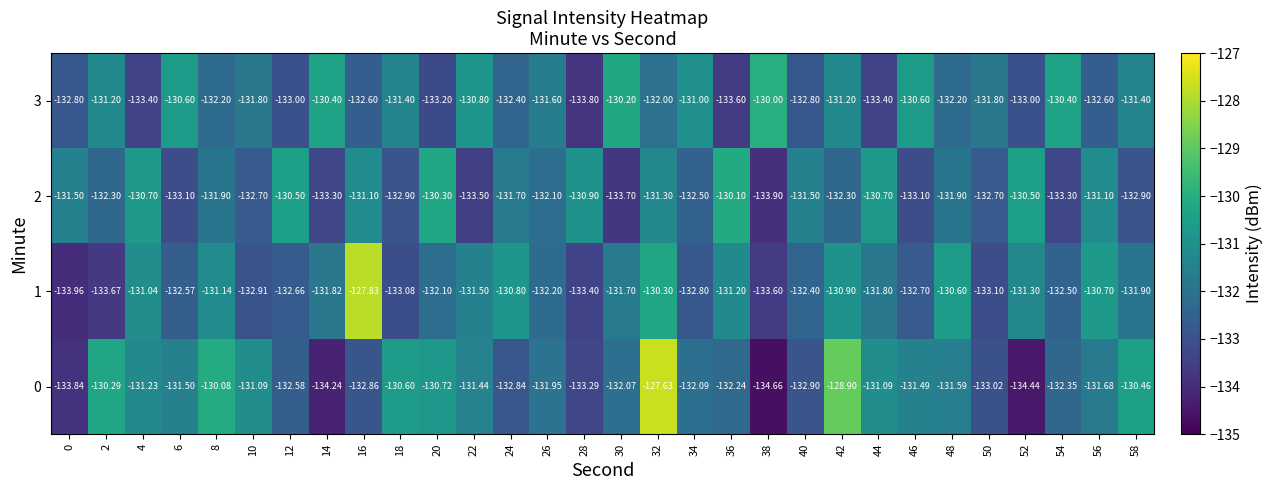

What is the greatest value displayed?

-127.6